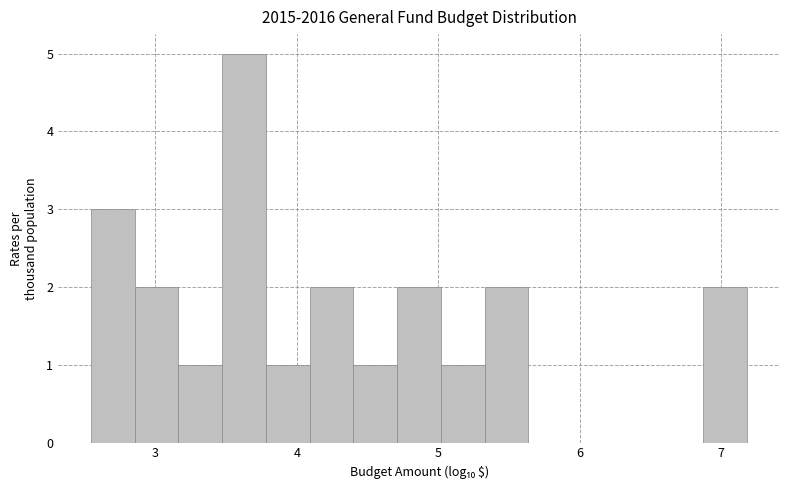

Around what value on the x-axis is the tallest bar? Give the approximate position of its centre, as read against the axis.

3.6